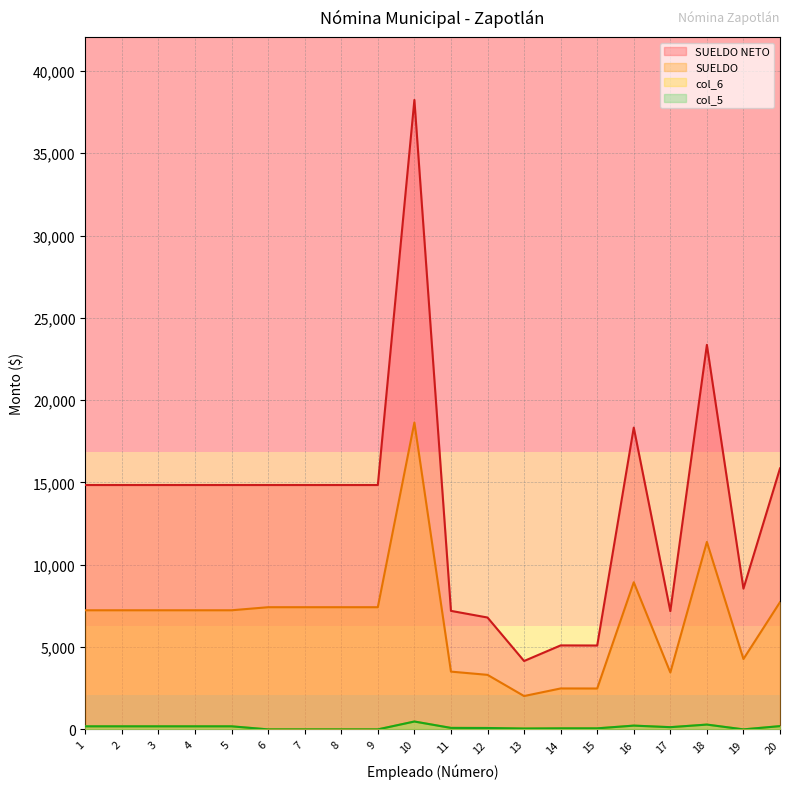

How many values in col_5 are above zero?

15